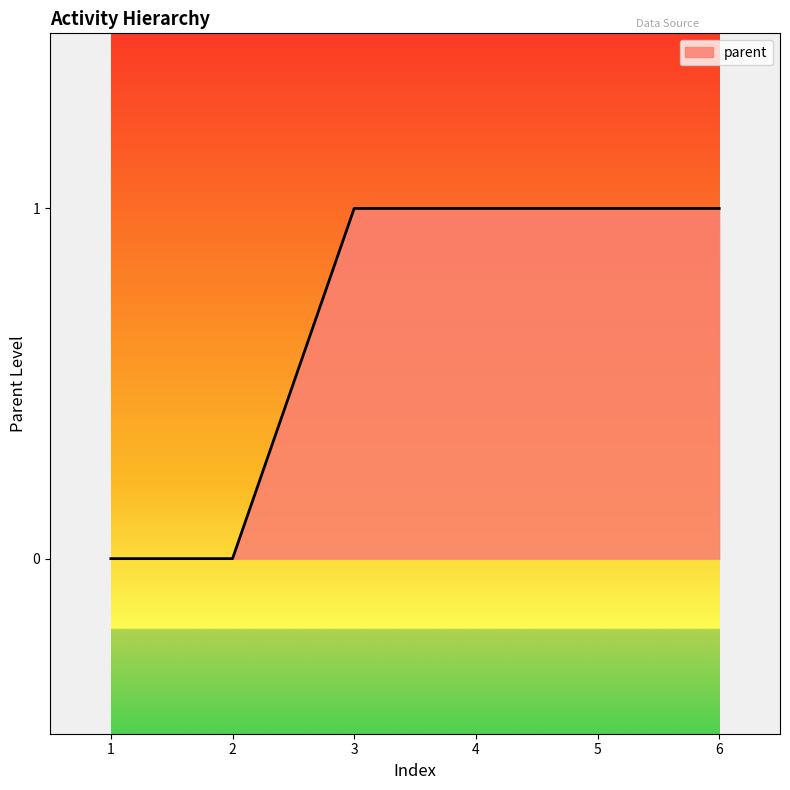

The chart shows a value of 2 at 5. True or false?

False